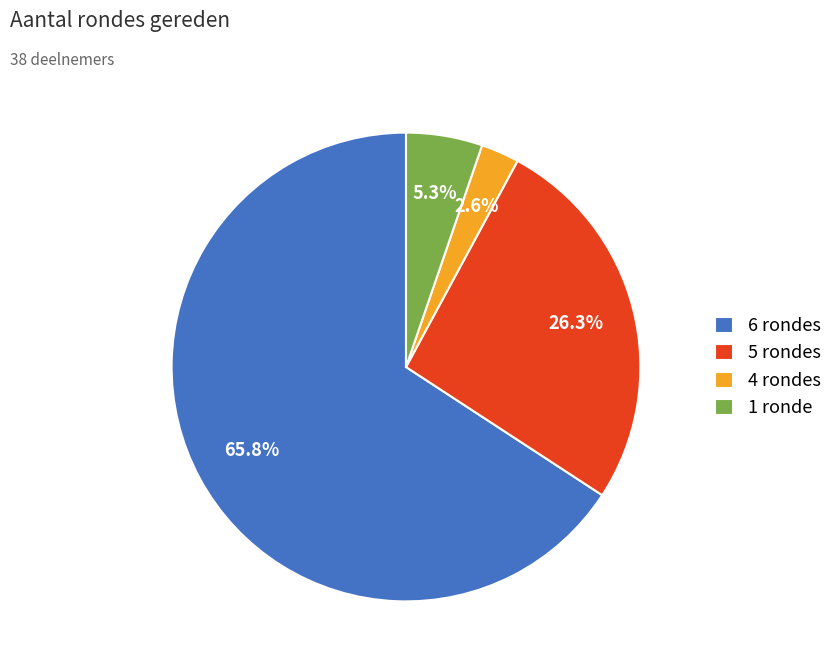

Is the sum of 4 rondes and 1 ronde greater than half?

No